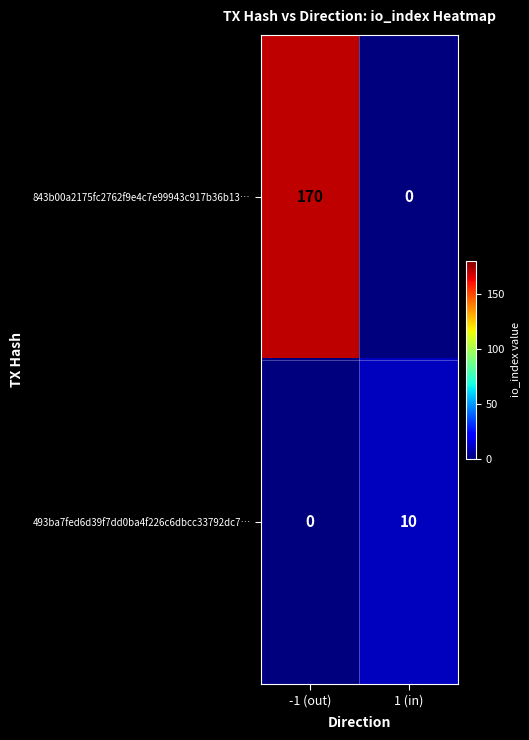

How many data points does each series have?

2